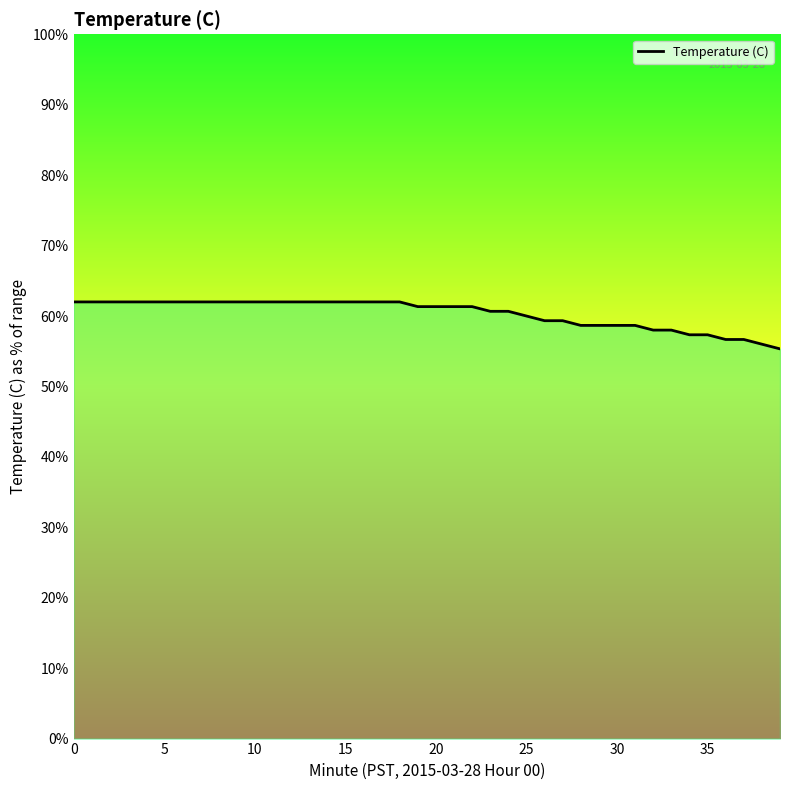

What is the maximum value shown in the chart?

62.0